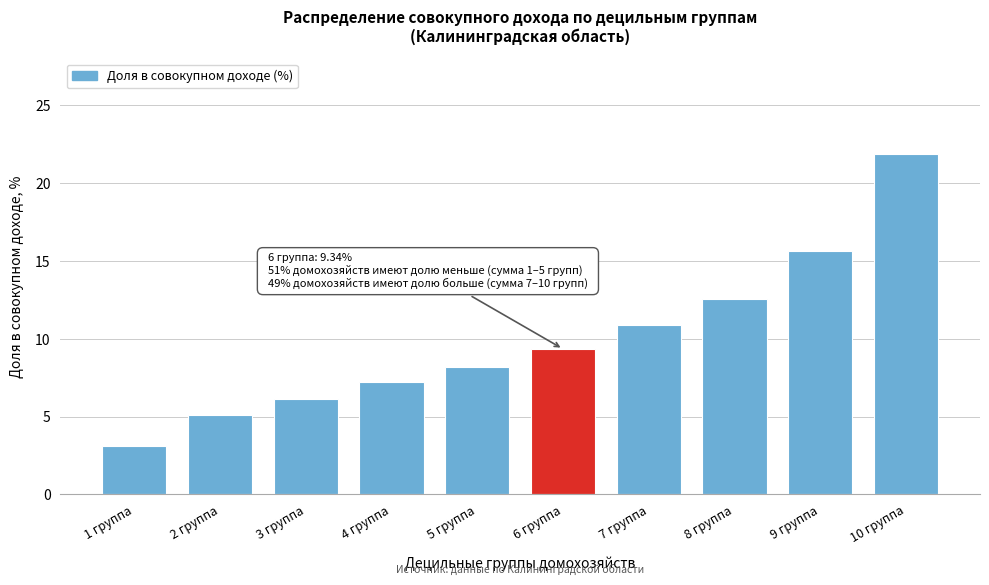

Which has a higher value, 7 группа or 6 группа?

7 группа